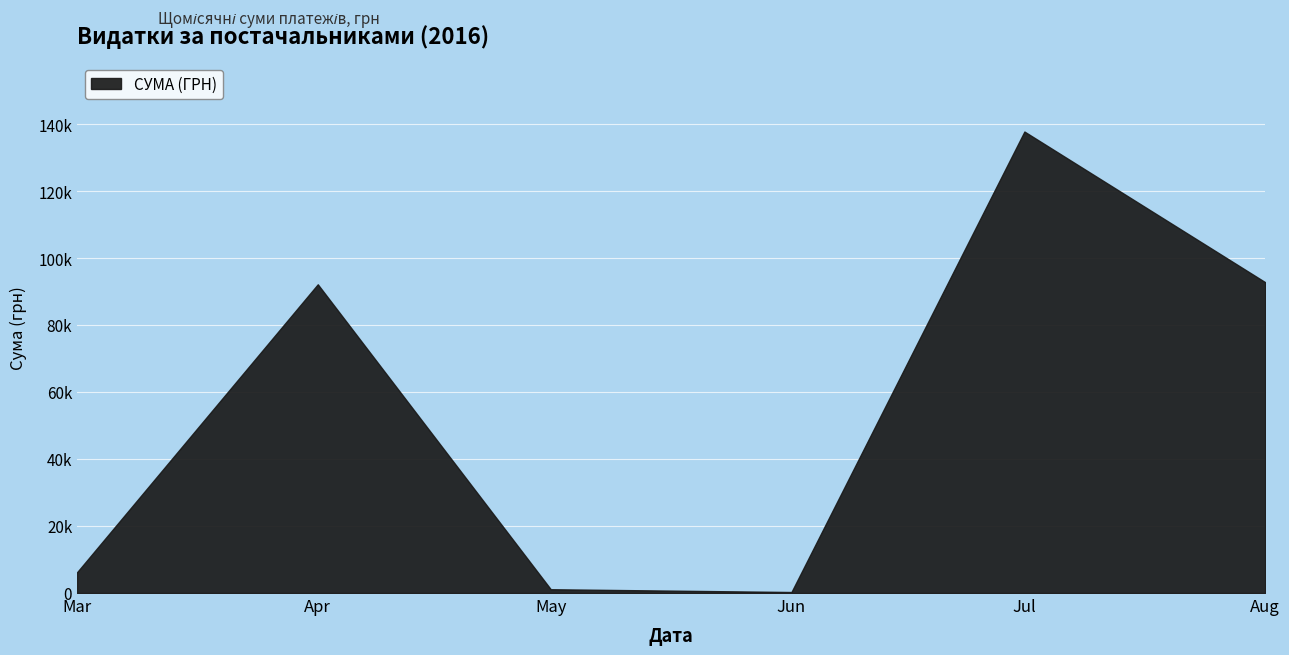

Does the chart have visible grid lines?

Yes